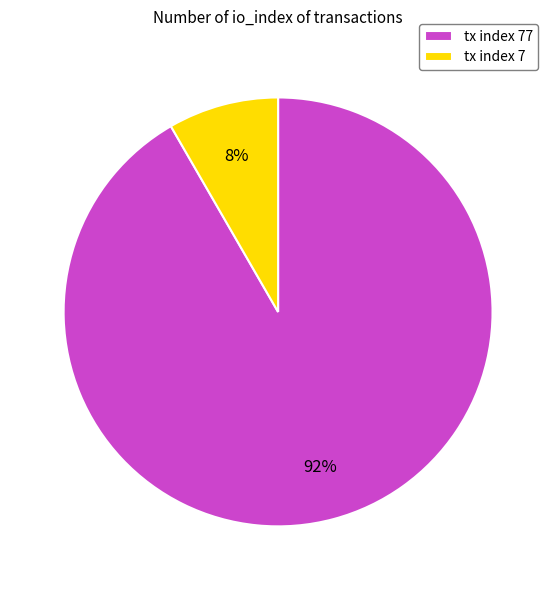

To the nearest percent, what portion does tx index 77 represent?

92%